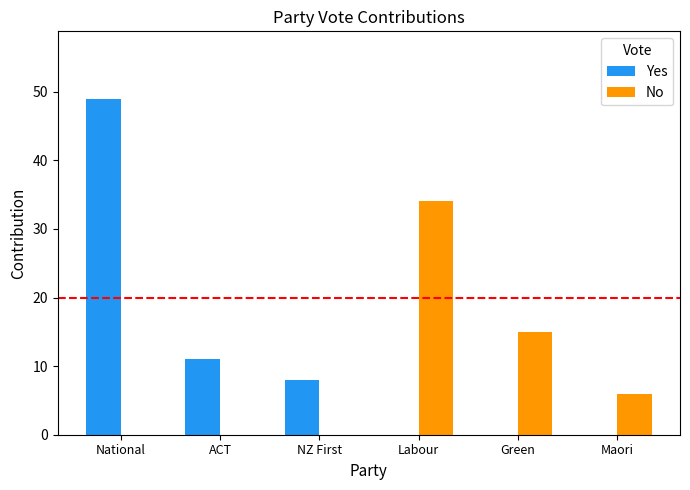

Reading left to right, list all the values displayed in this chart.

Yes: National=49	ACT=11	NZ First=8	Labour=0	Green=0	Maori=0
No: National=0	ACT=0	NZ First=0	Labour=34	Green=15	Maori=6